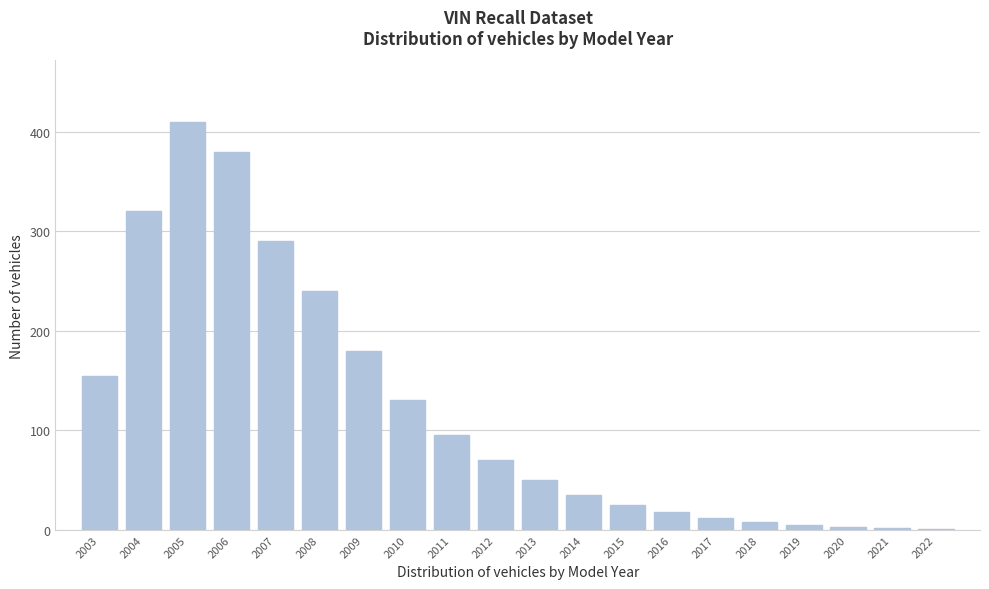

What value does the data have at 2005?

410